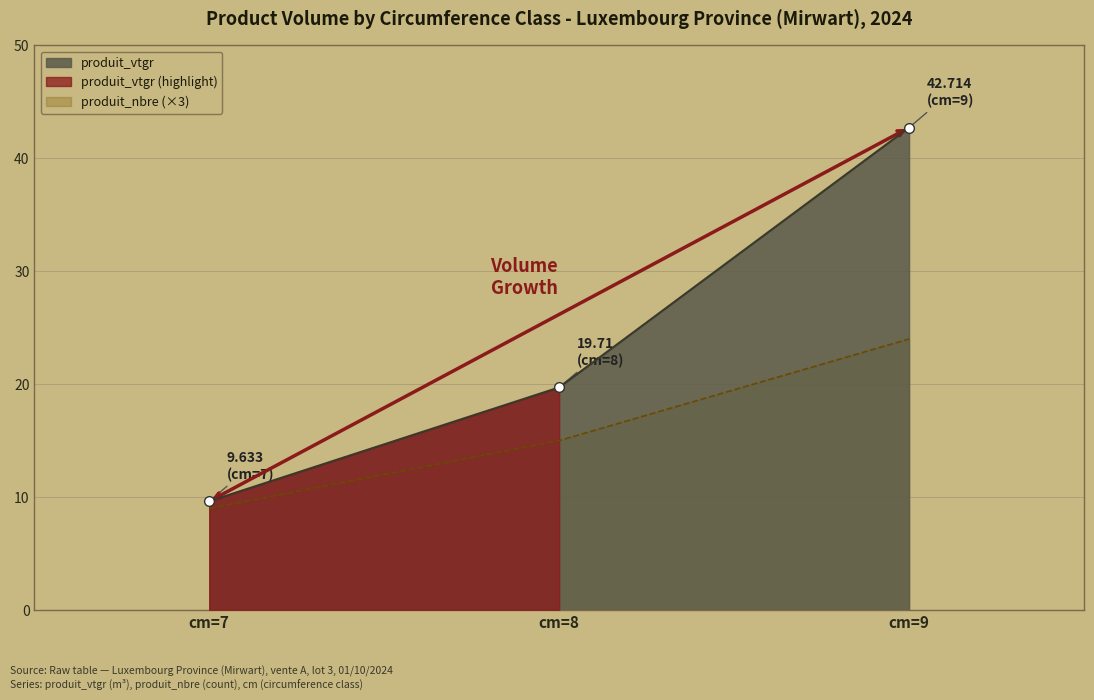

Which category has the lowest value in the produit_nbre (×3) series?

cm=7